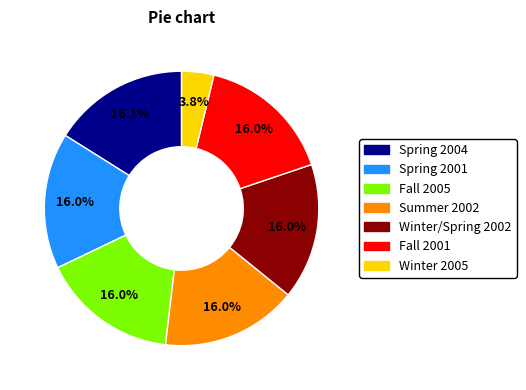

To the nearest percent, what portion does Fall 2001 represent?

16%